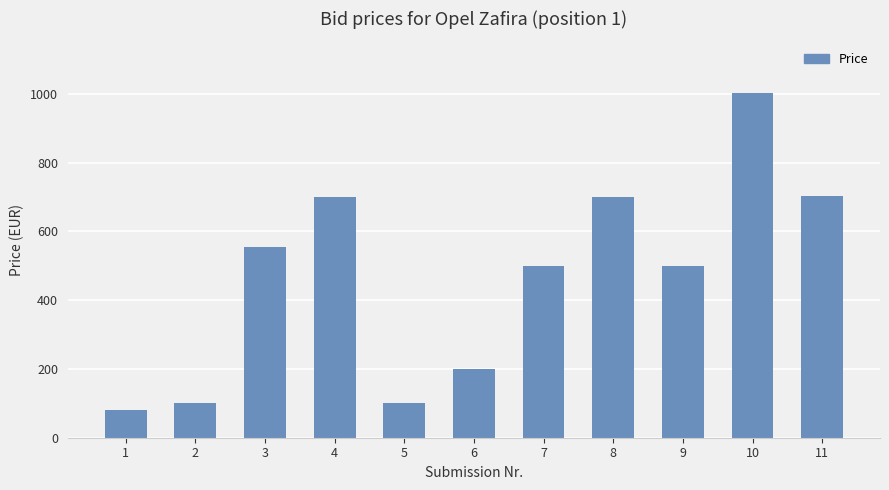

What value does the data have at 3?

555.2